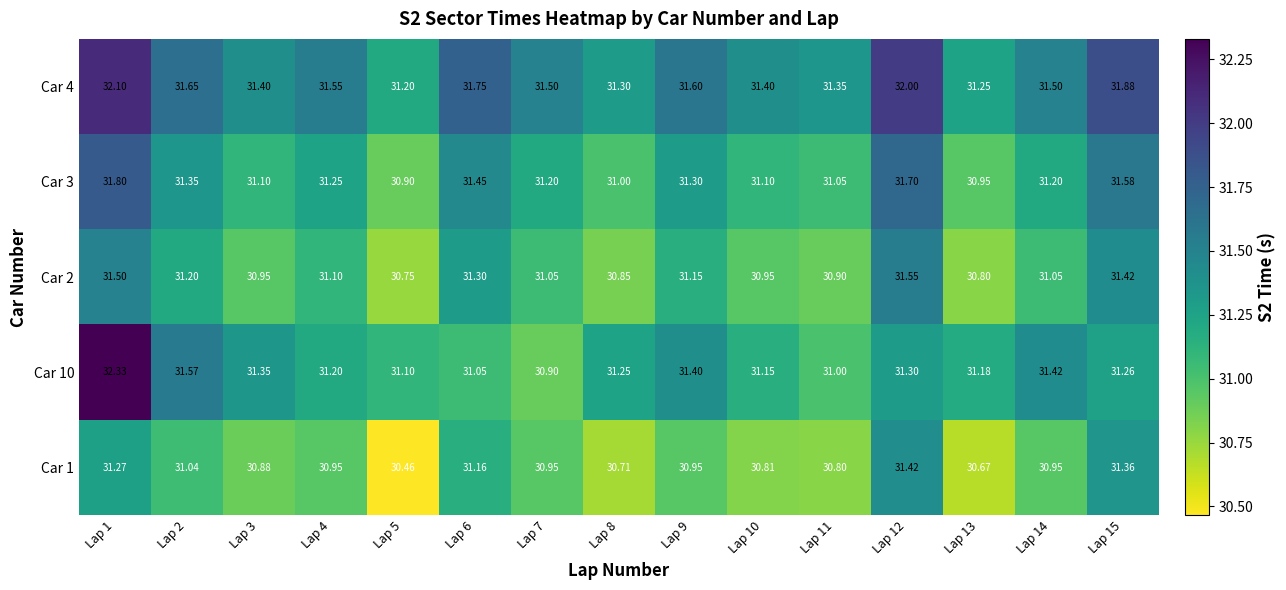

Is the value of Car 1 at Lap 8 greater than the value of Car 3 at Lap 12?

No